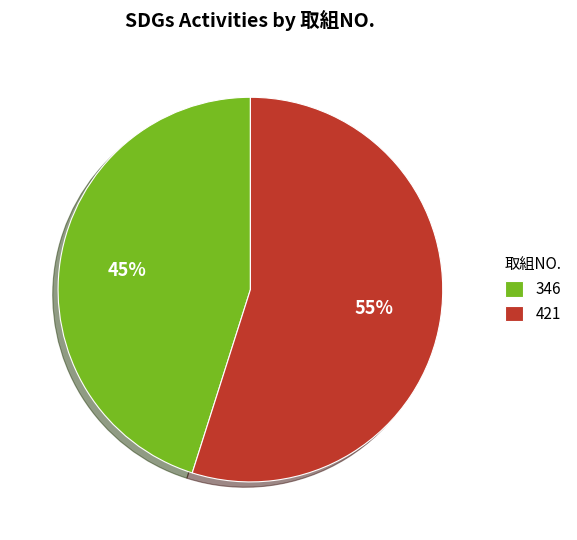

How many segments does this pie chart have?

2